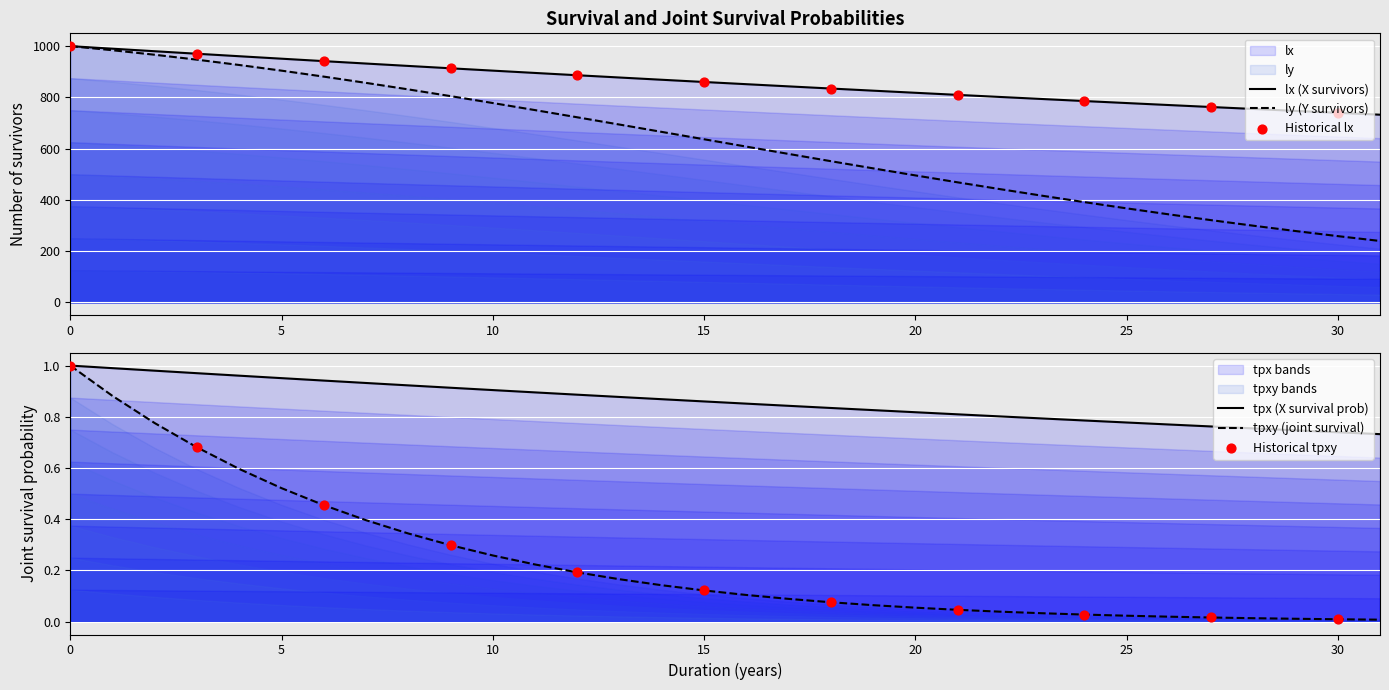

Which series contains the highest Y value?

lx